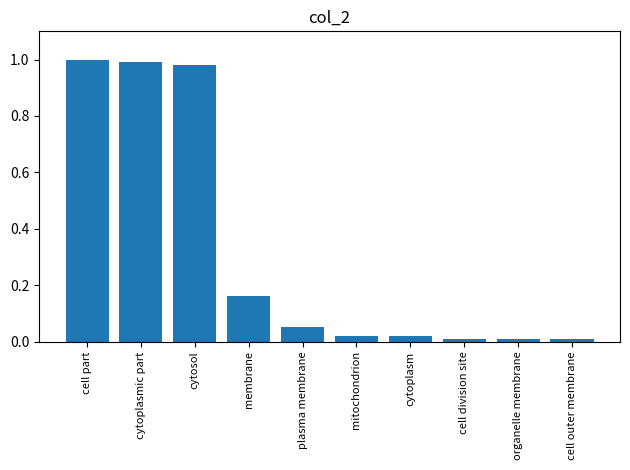

Is it true that the value at mitochondrion is 0.0?

True